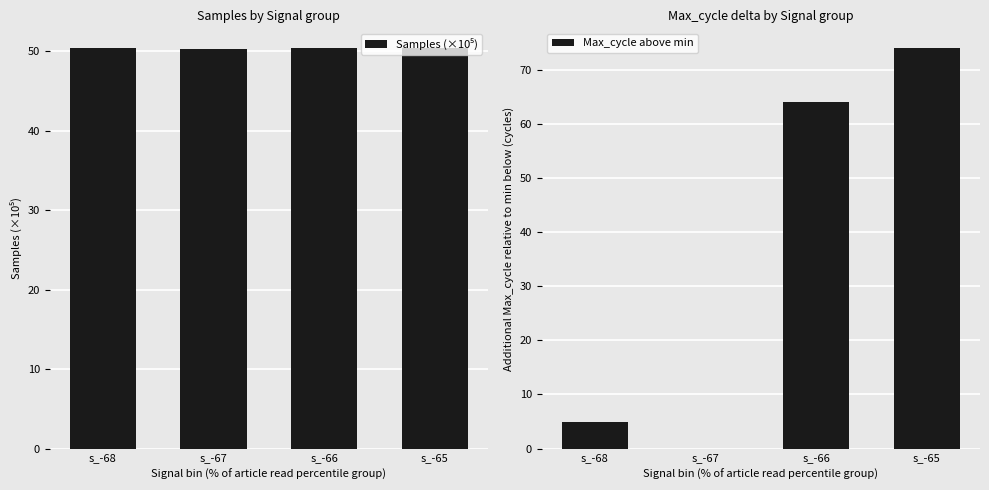

What is the average value of the Samples (×10⁵) series?

50.3